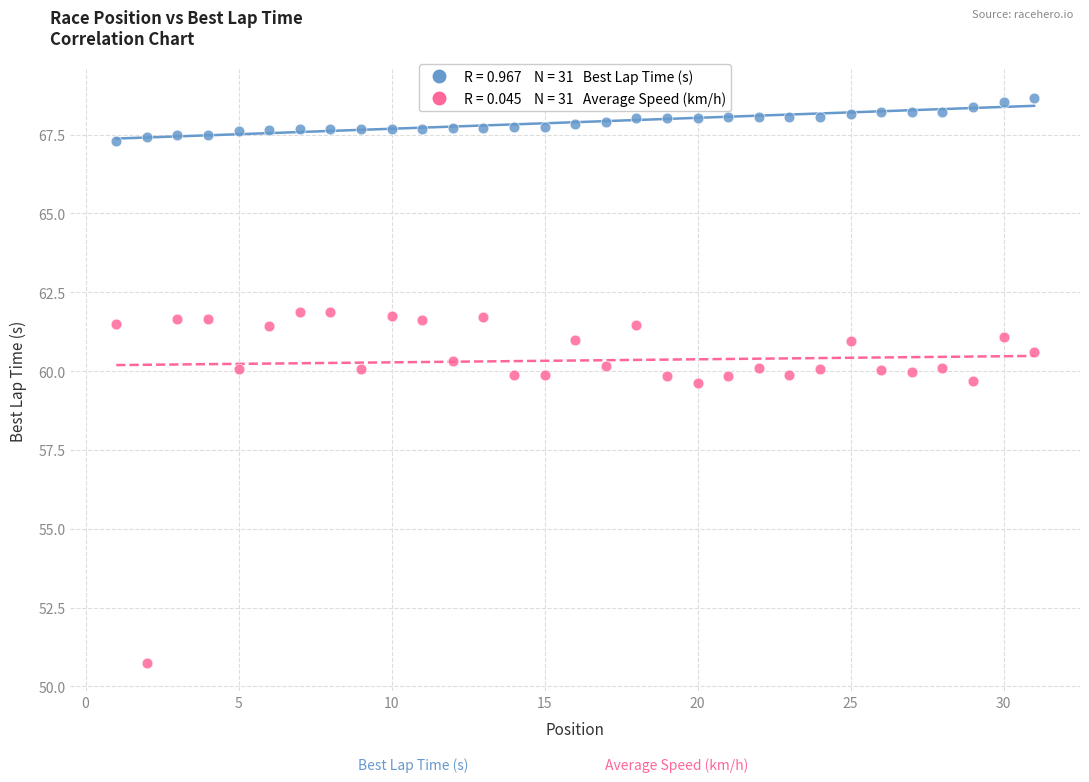

Across all data points, what is the range of X values (max minus min)?

30.0